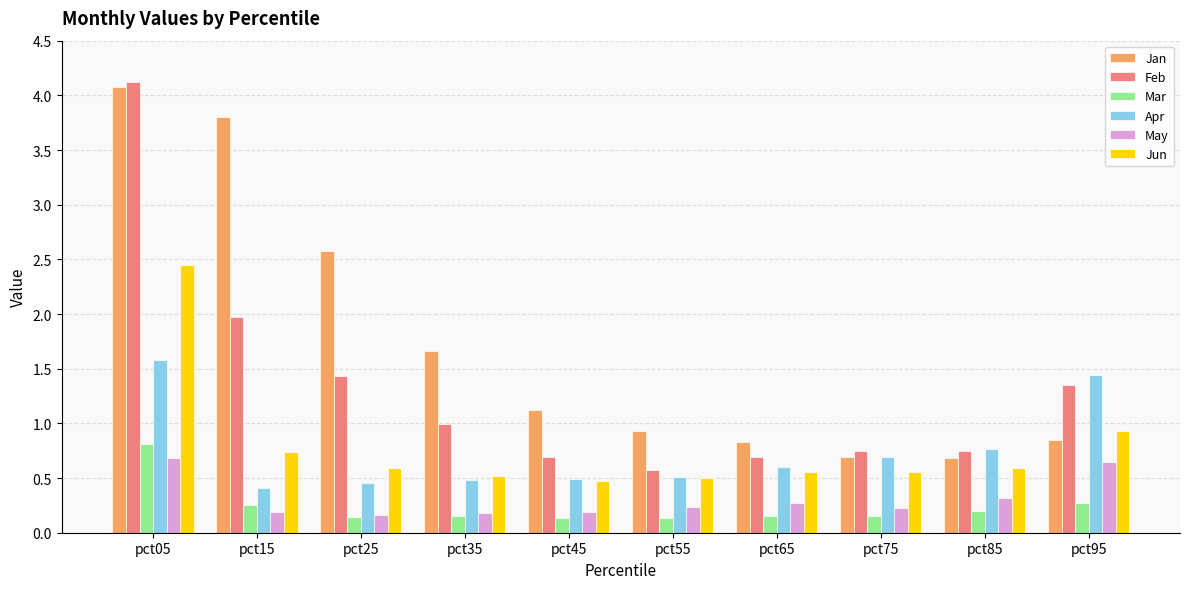

Is it true that Apr equals 0.5 at pct45?

True